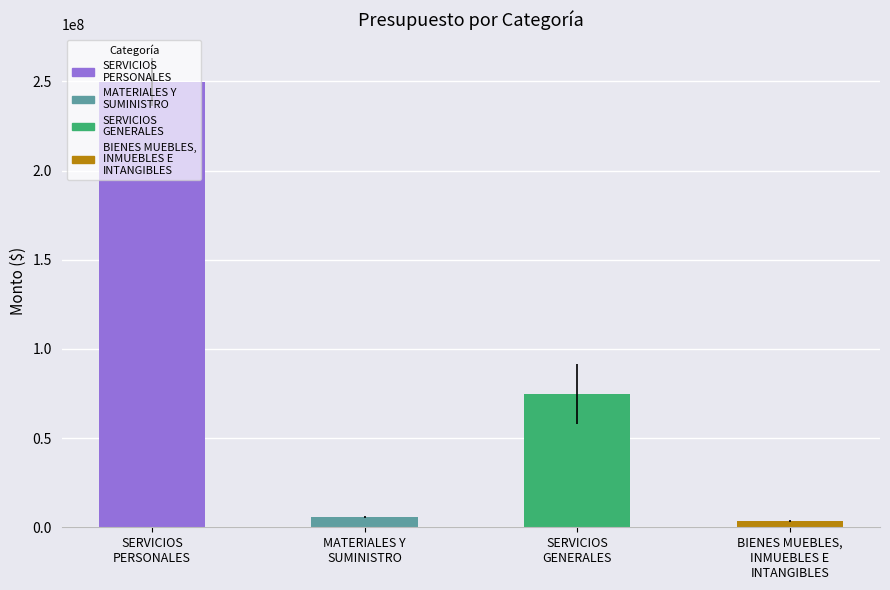

Reading left to right, what are all the values shown in this chart?

SERVICIOS
PERSONALES=249663476.6	MATERIALES Y
SUMINISTRO=5920369.4	SERVICIOS
GENERALES=74680815.8	BIENES MUEBLES,
INMUEBLES E
INTANGIBLES=3513795.9